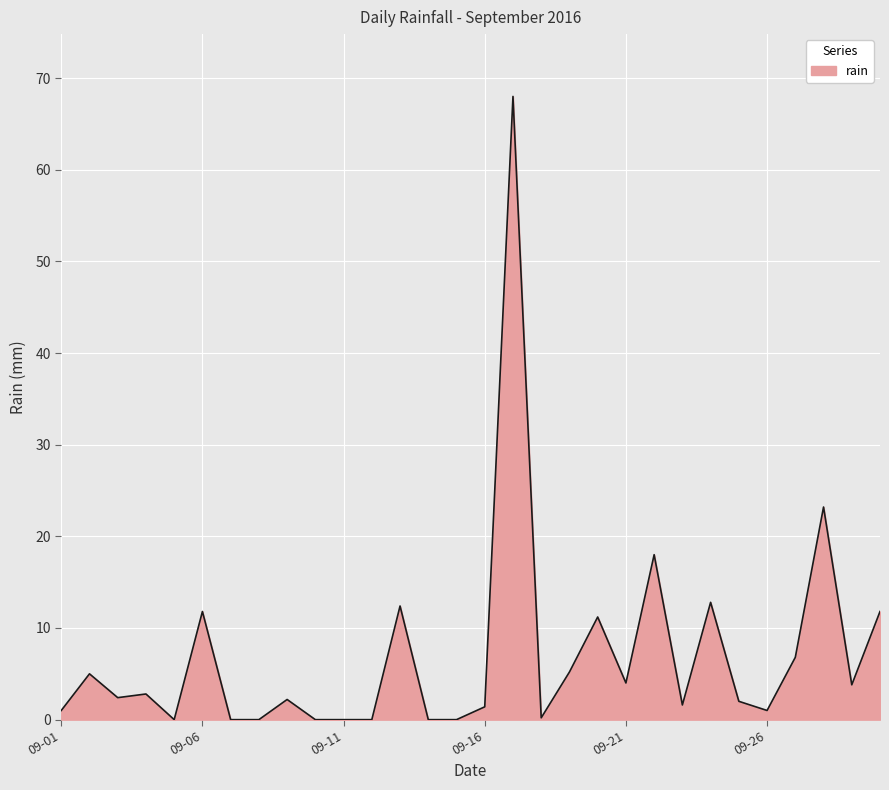

How many lines are shown in the chart?

1